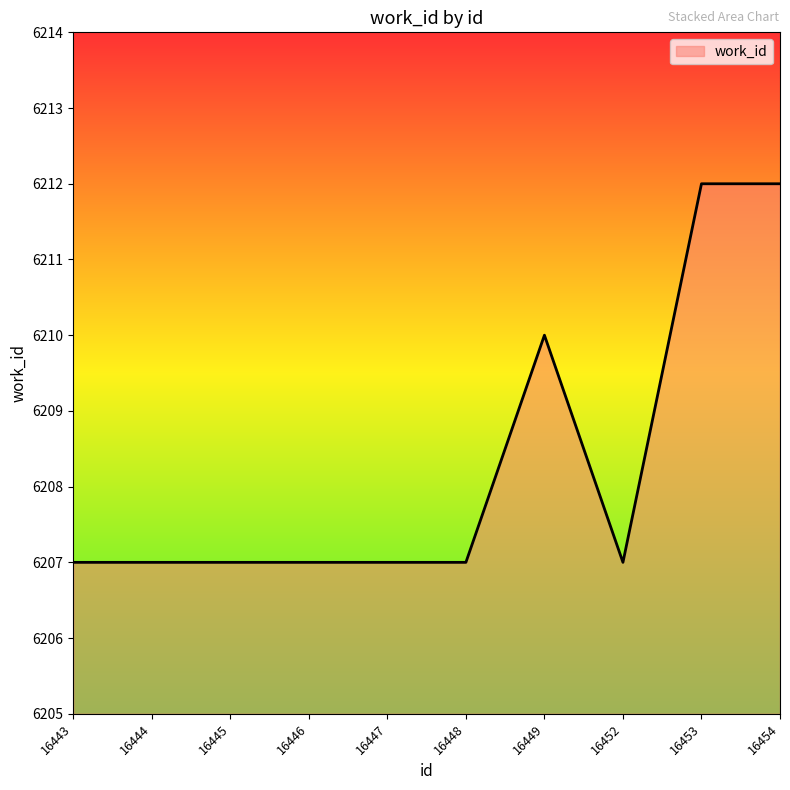

Count the number of data series in this chart.

1